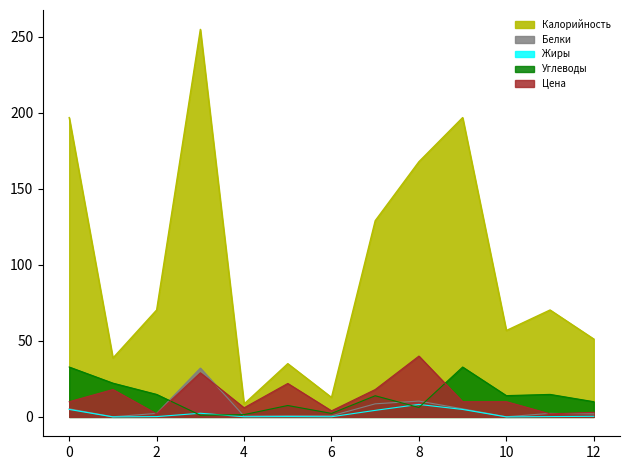

How many times do Углеводы and Жиры cross each other?

4